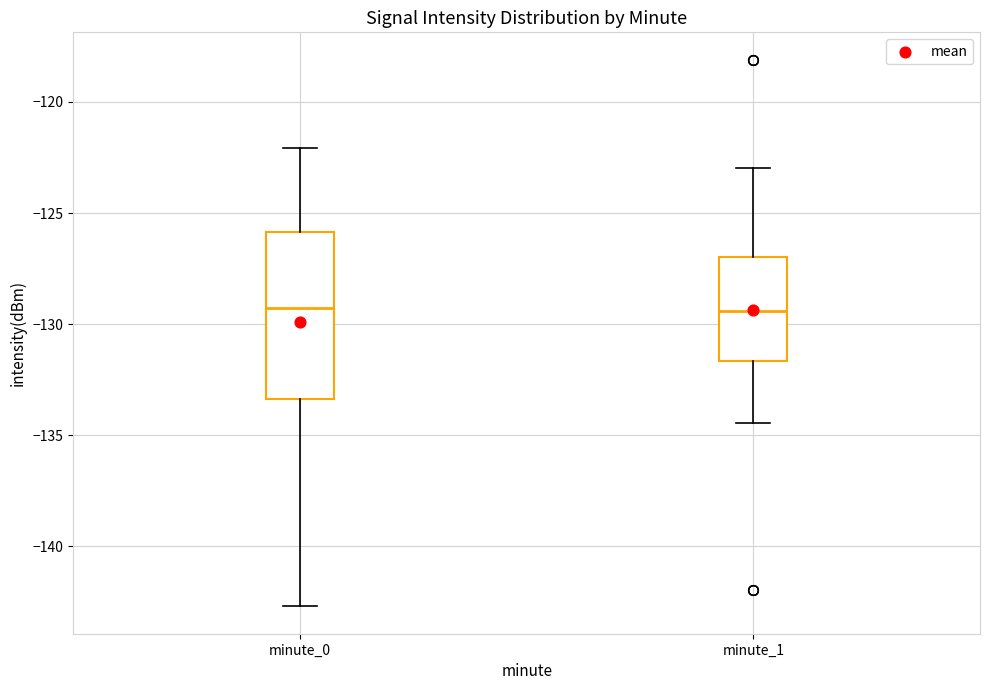

Which box is the tallest, from its lower edge to its upper edge?

minute_0